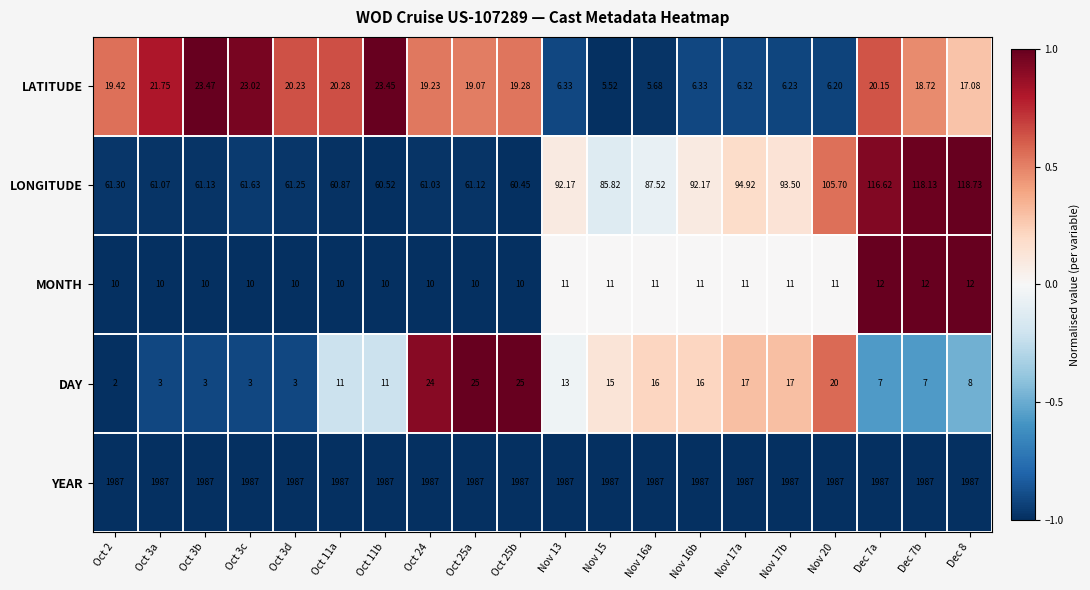

Which series has the largest range (max minus min)?

LONGITUDE